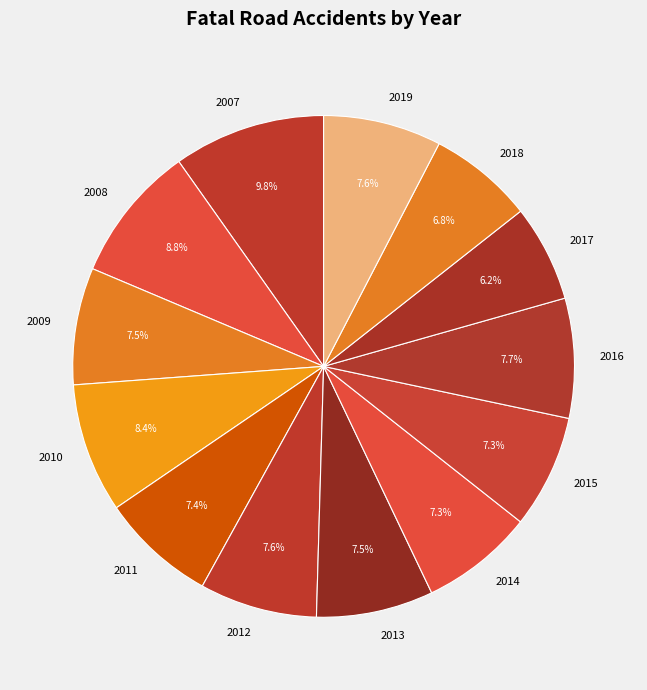

Approximately how many times larger is the value at 2009 compared to 2015?

1.0